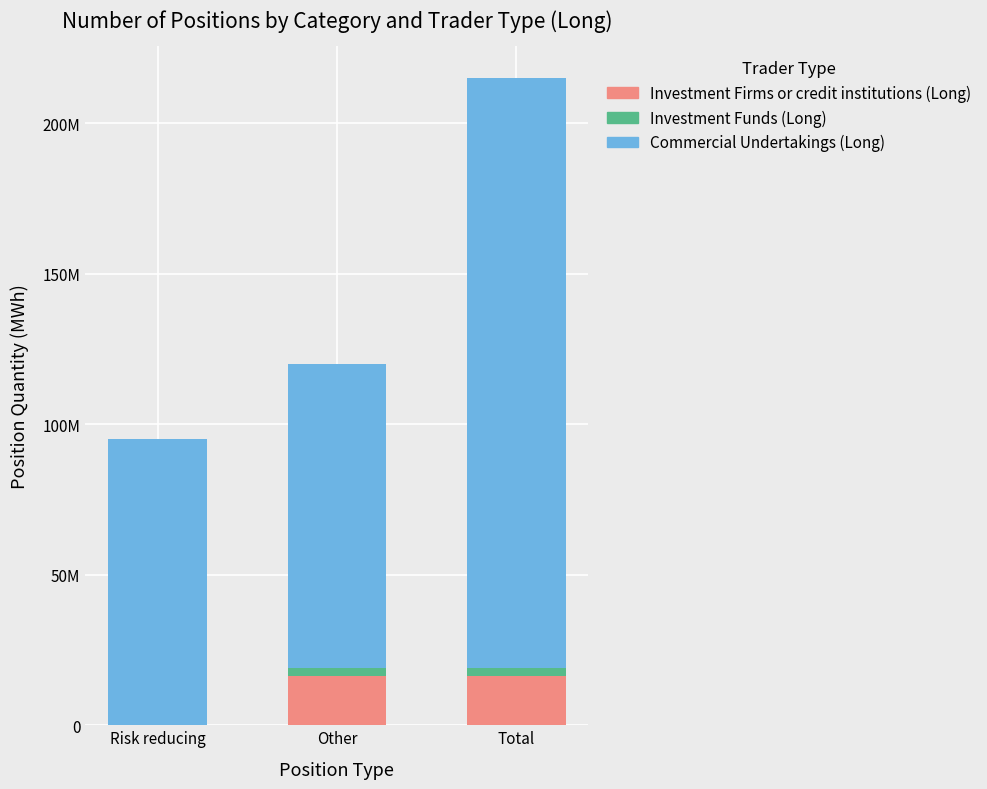

Is it true that Investment Firms or credit institutions (Long) equals 26842863.1 at Other?

False